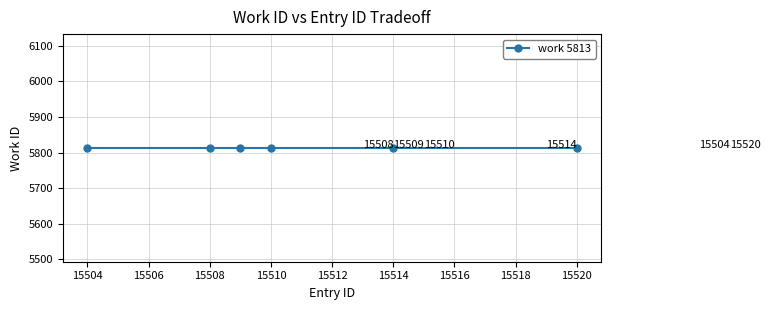

Reading left to right, list all the values displayed in this chart.

work_id: 5813	5813	5813	5813	5813	5813
id: 15504	15508	15509	15510	15514	15520